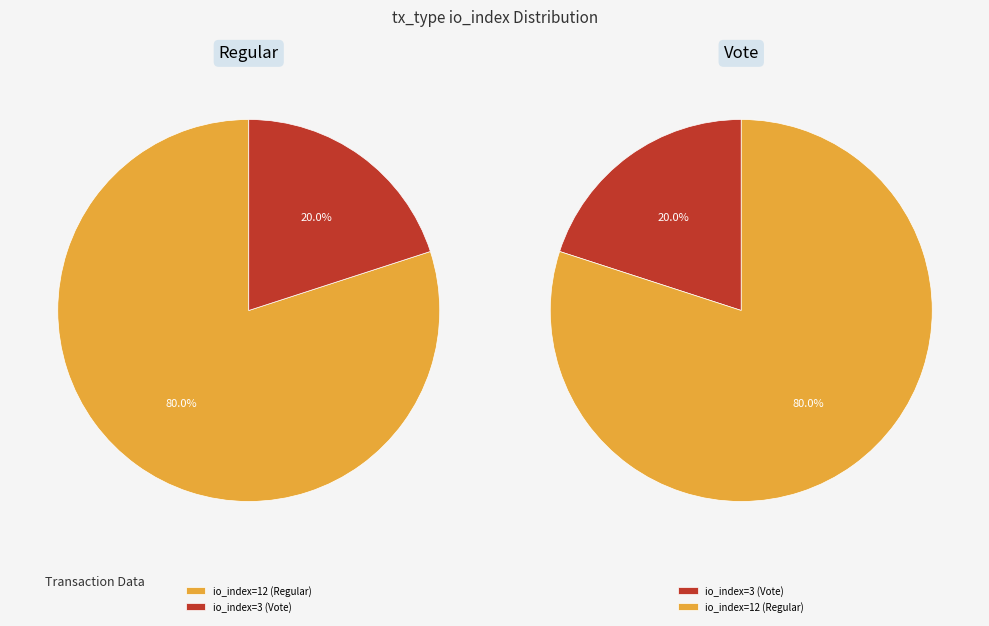

What percentage do io_index=3 (Vote) and io_index=12 (Regular) together represent?

100.0%